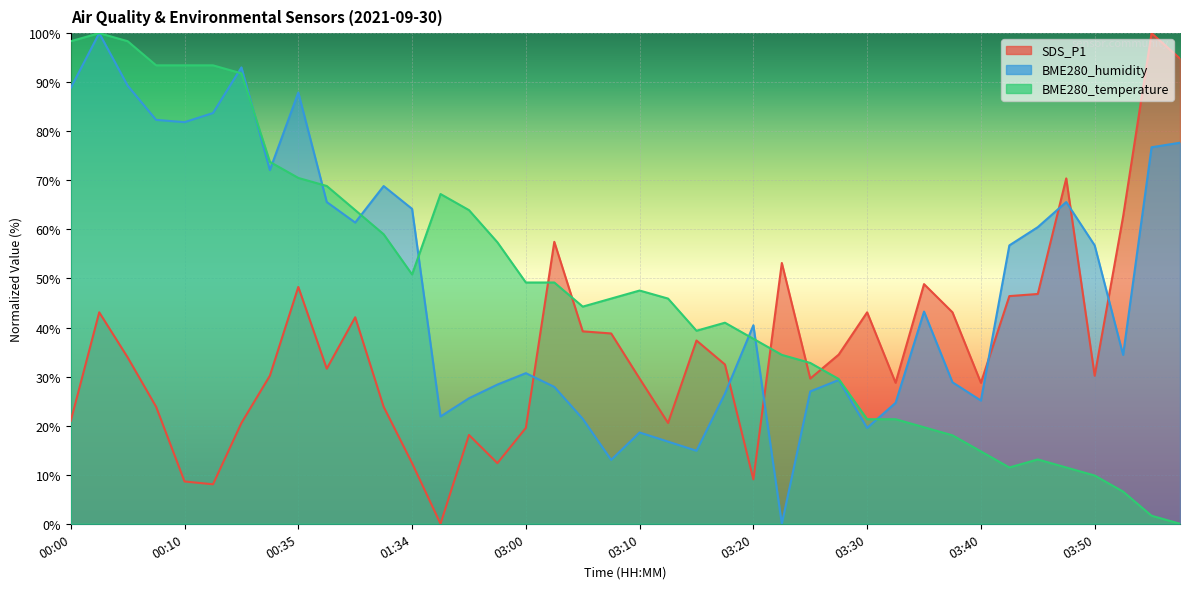

Where is the first local minimum for BME280_temperature?

01:34